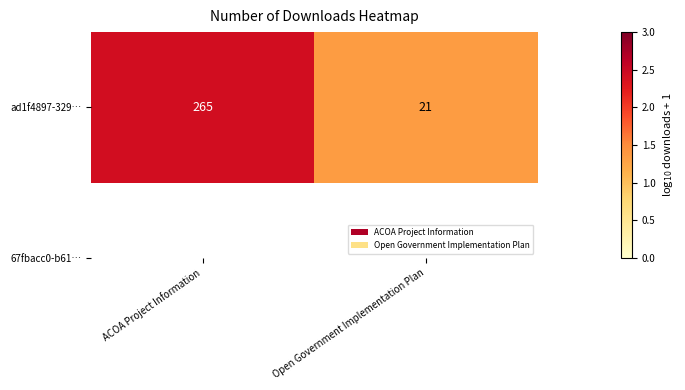

How many data points are above 2?

1